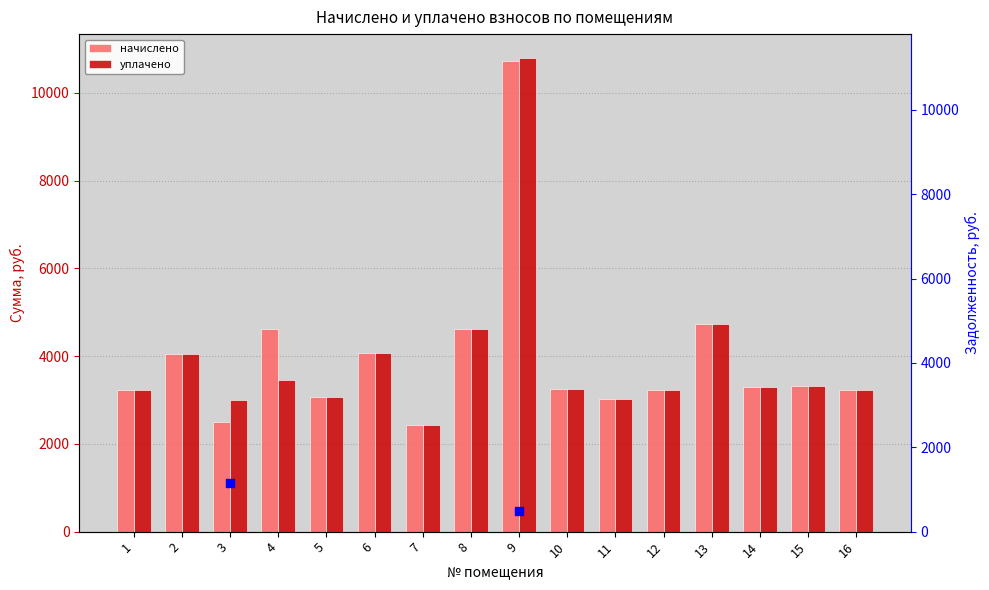

Which series has the largest total across all categories?

начислено